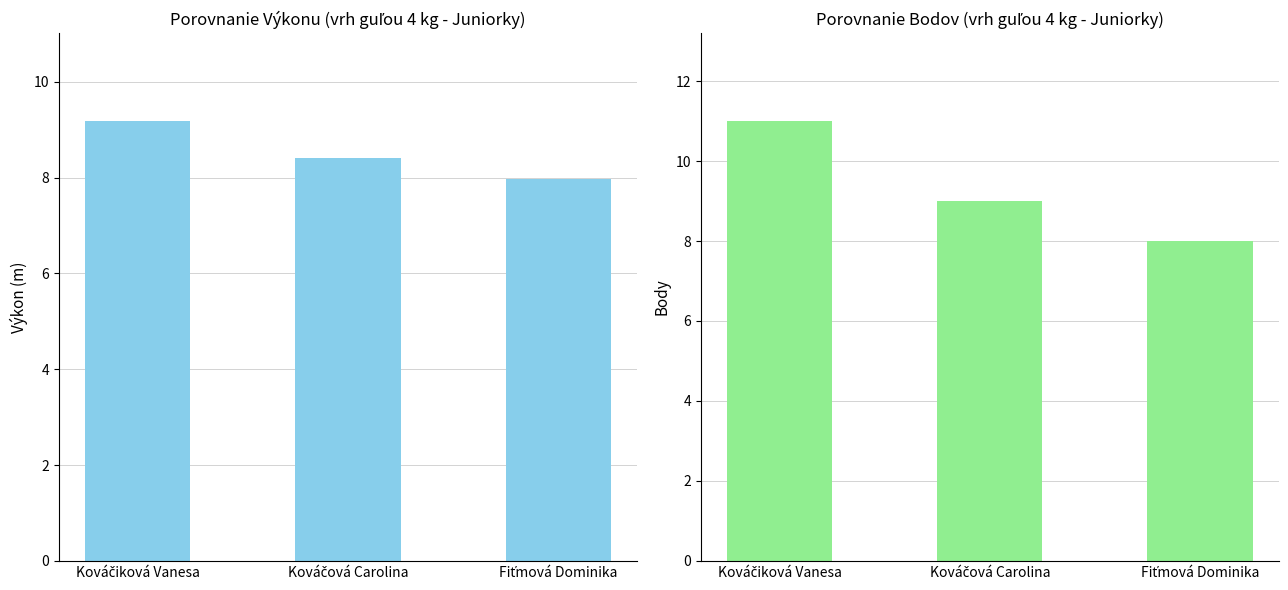

List the series in order of their overall mean, lowest first.

Výkon, Body